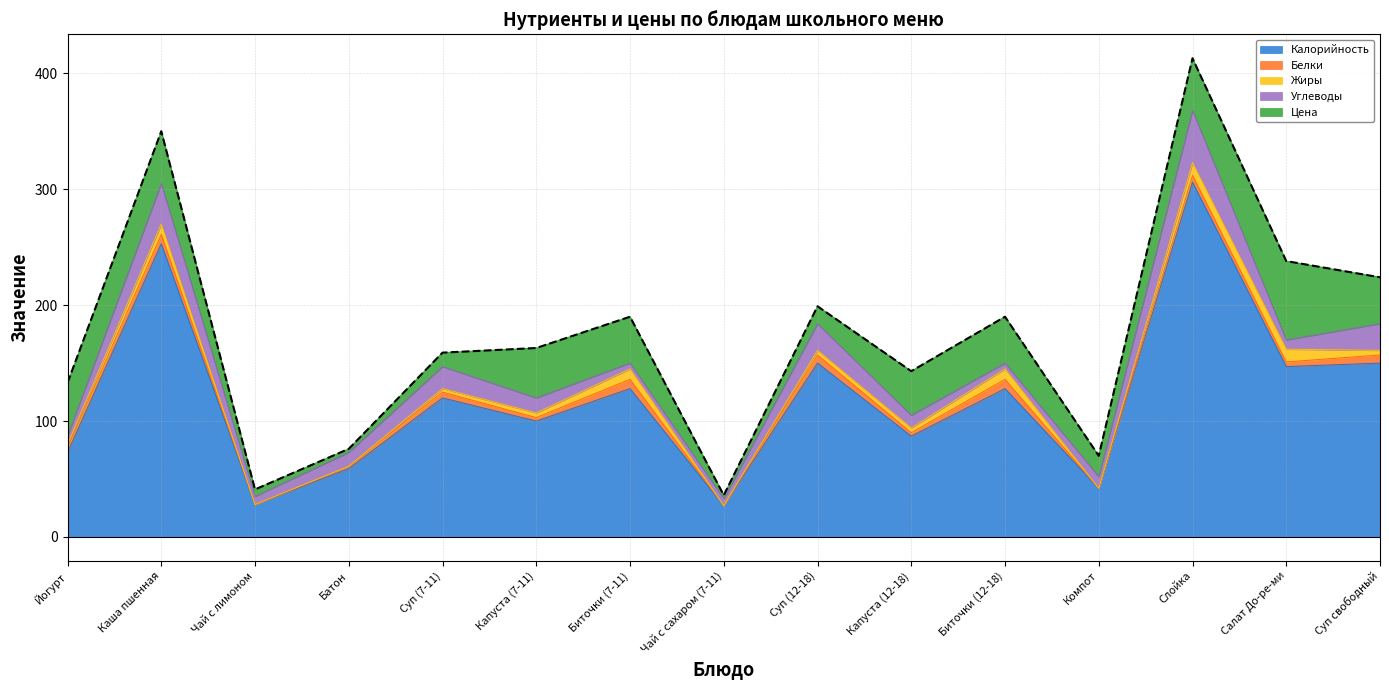

True or false: Калорийность and Жиры cross at least once.

False